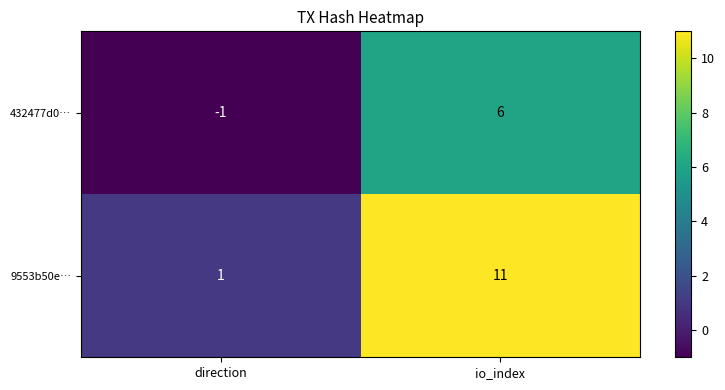

Which category has the highest value in the 432477d0… series?

io_index